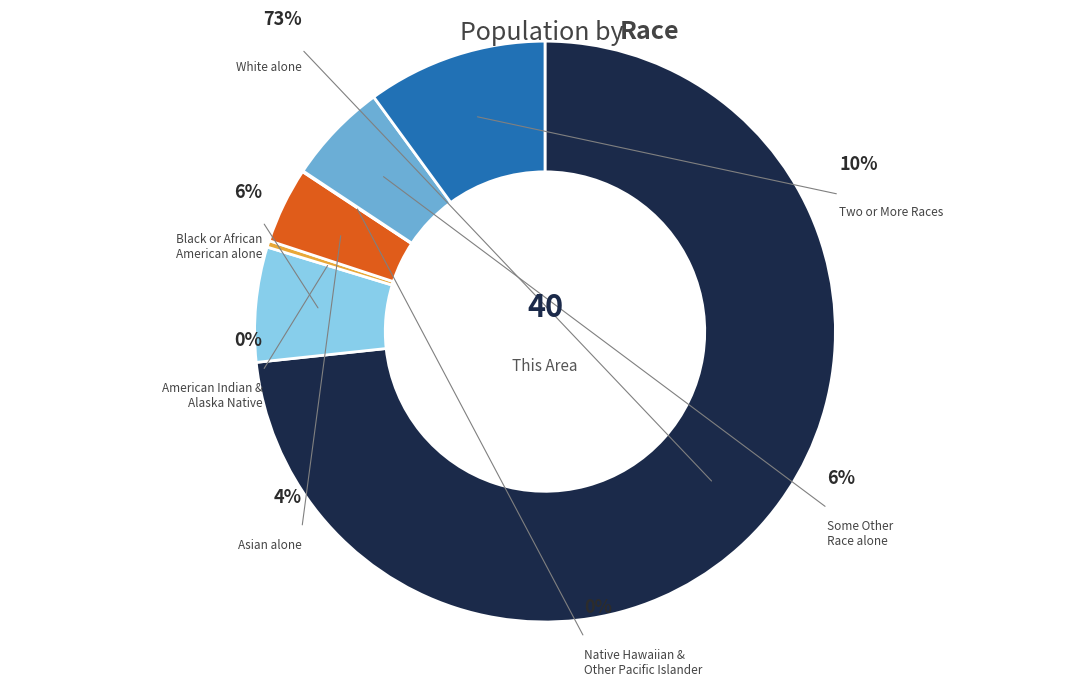

Approximately how many times larger is the value at Two or More Races compared to Some Other Race alone?

1.8